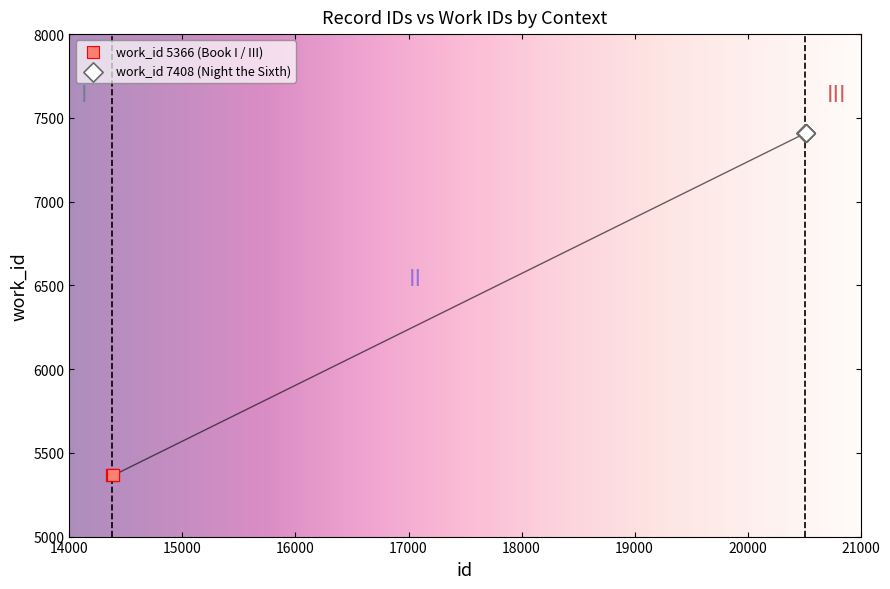

Which series contains the highest Y value?

work_id 7408 (Night the Sixth)